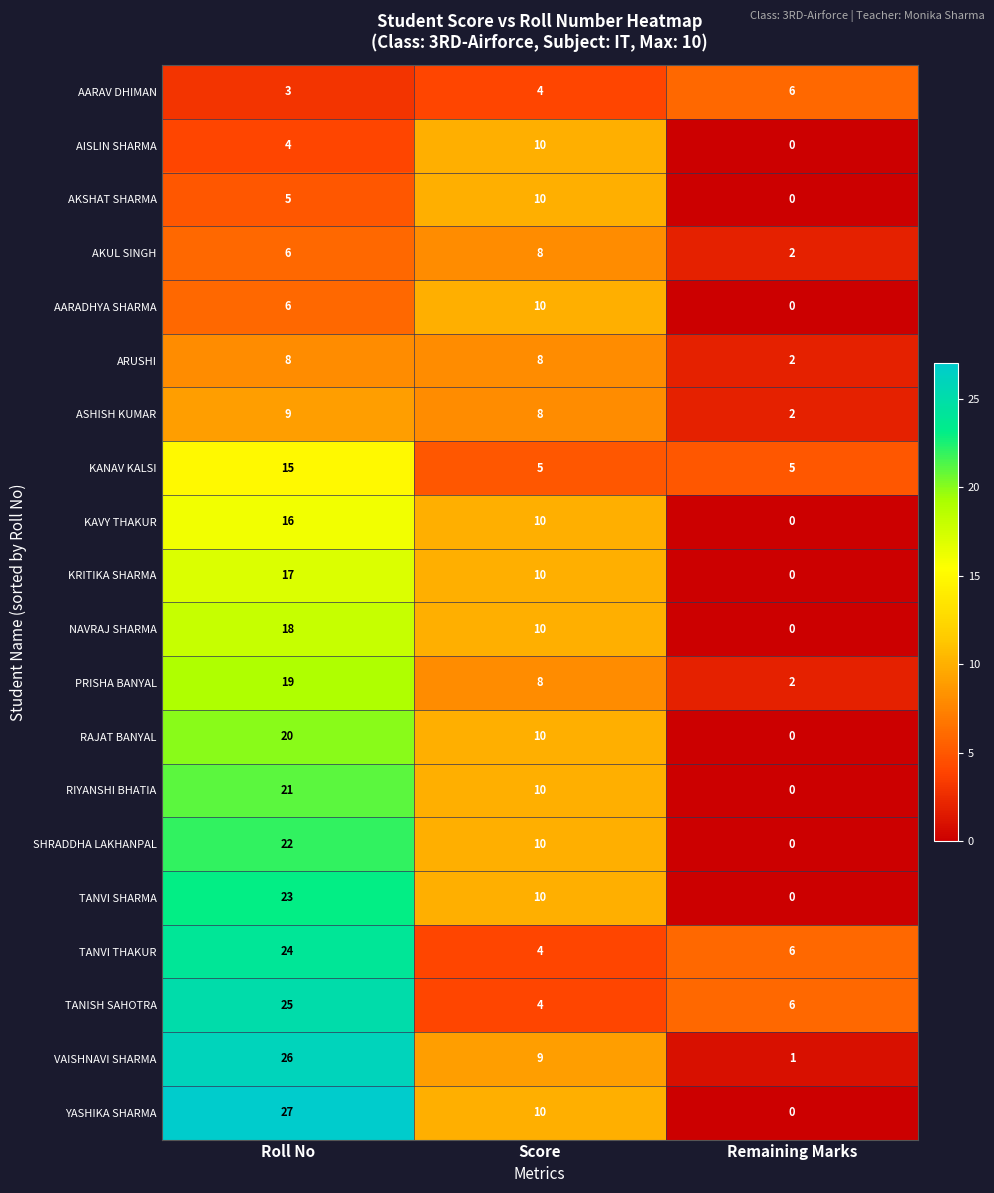

What is the difference between the highest and lowest values at Score?

6